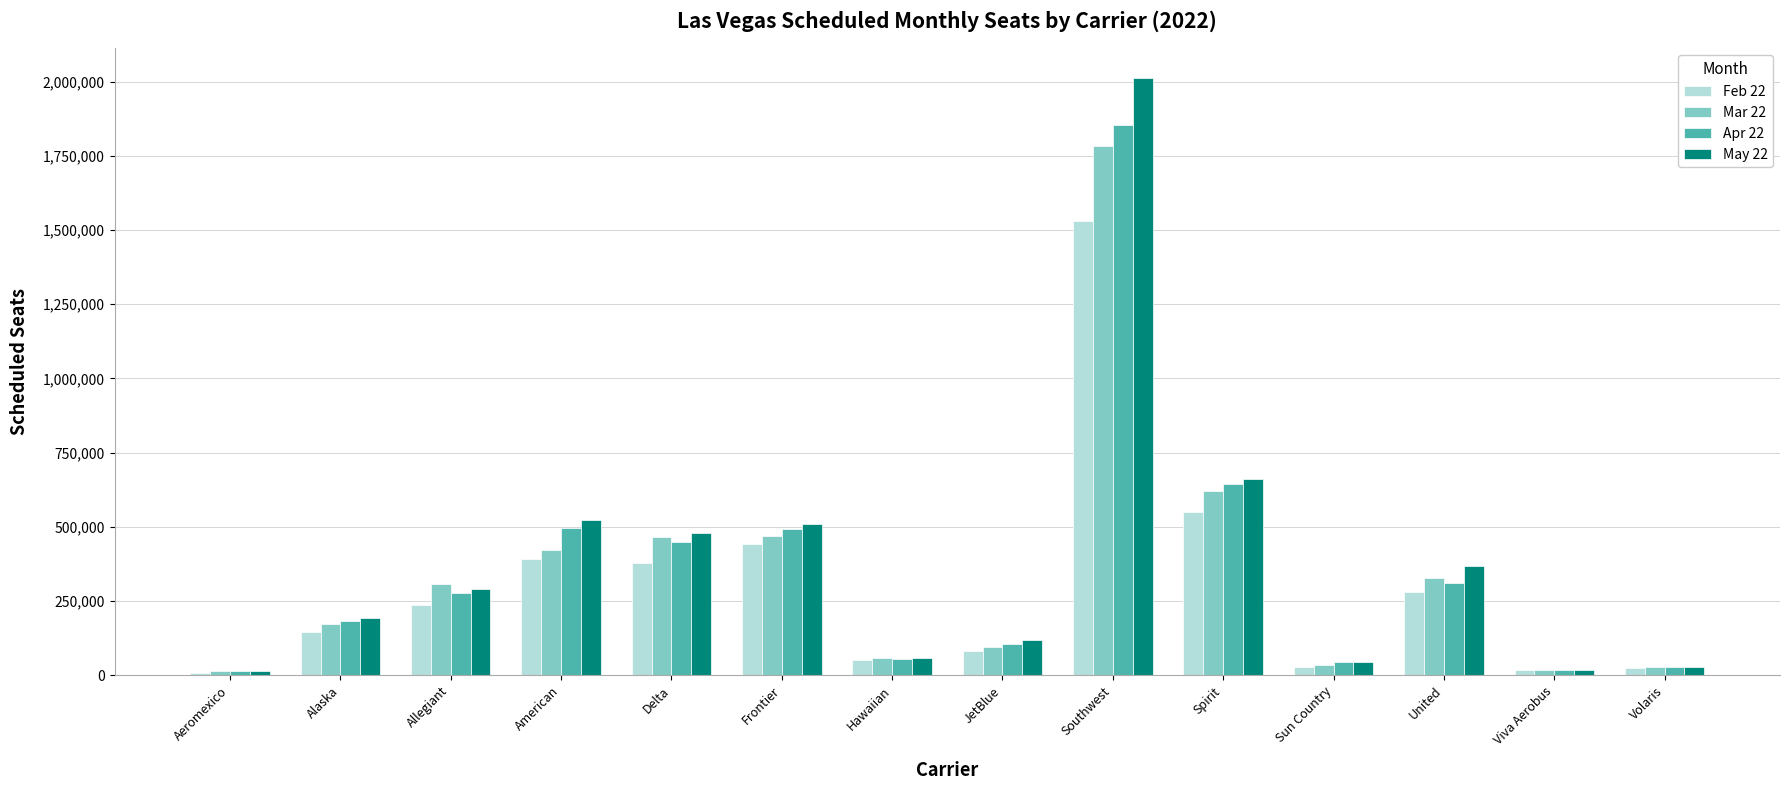

At which category is the sum across all series the highest?

Southwest